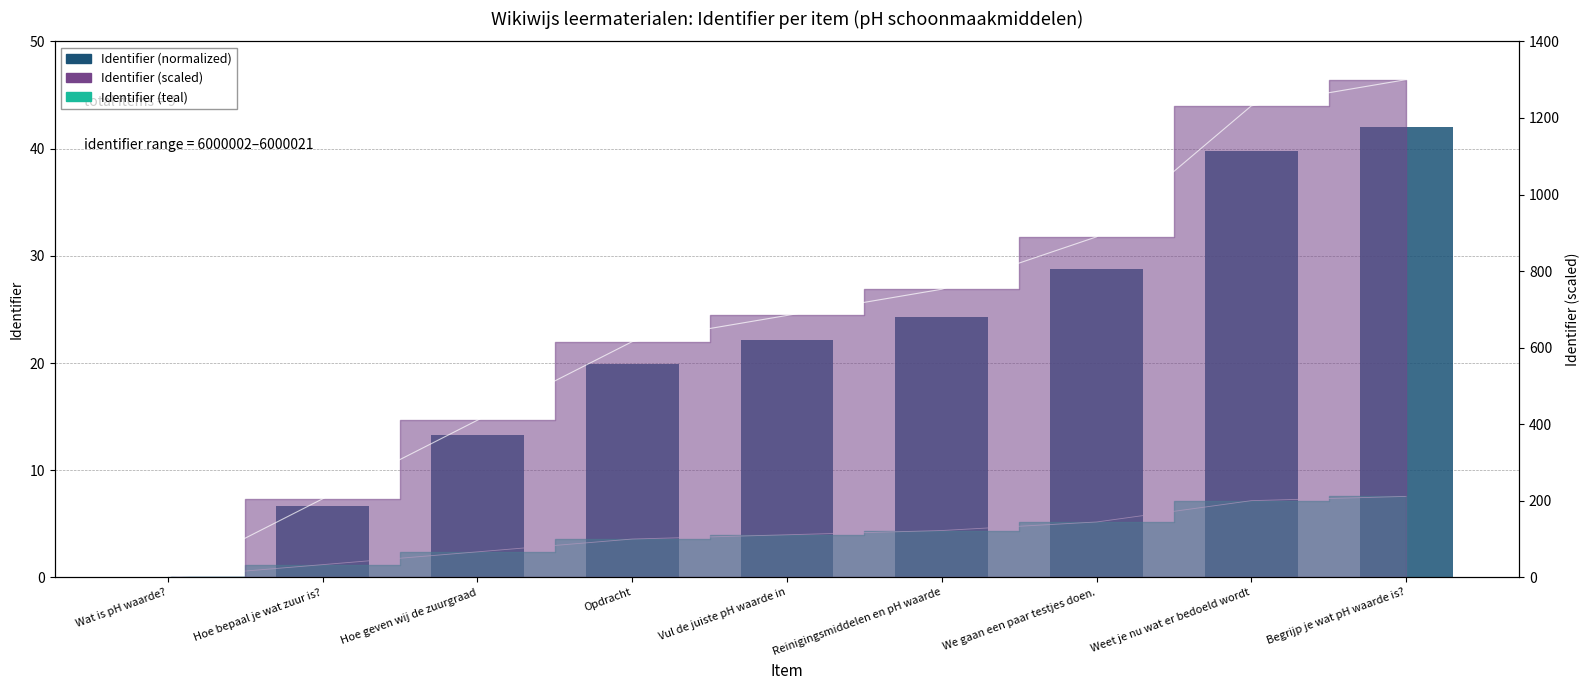

How many values are below 22?

4